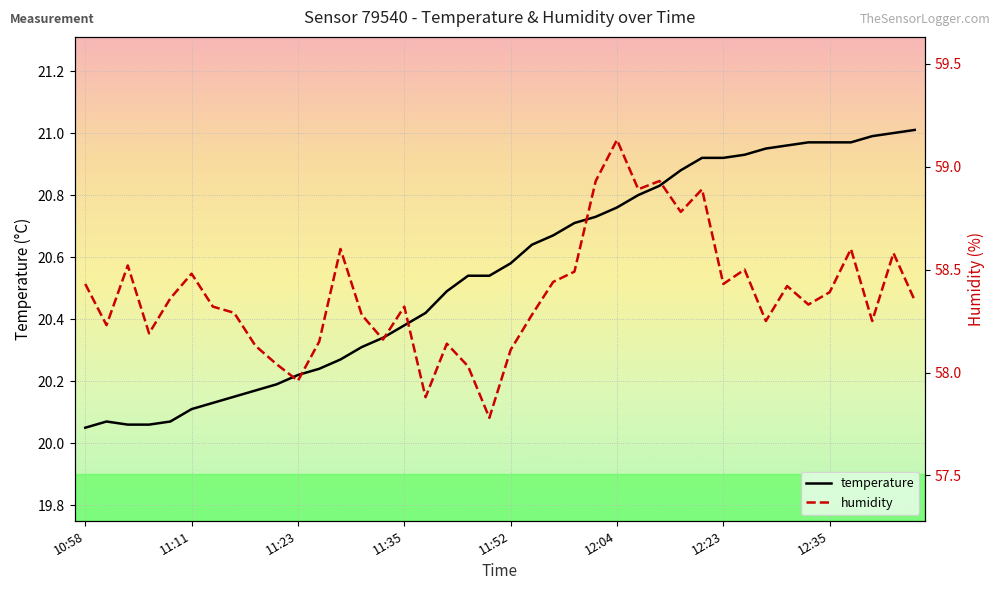

What is the average value of the temperature series?

20.6